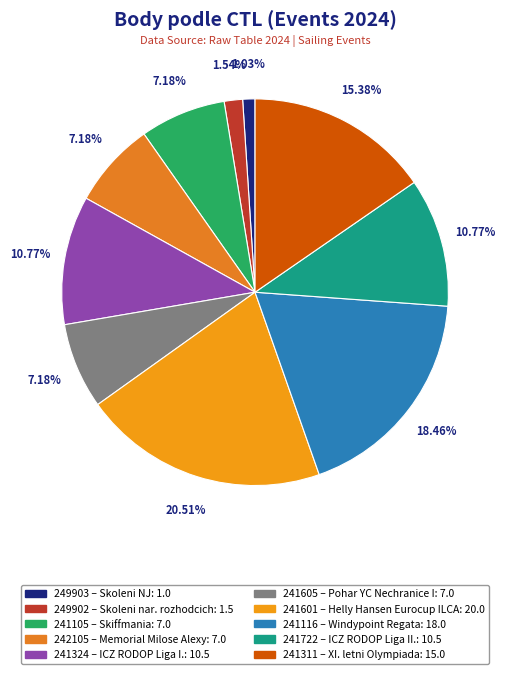

True or false: 241601 accounts for 30% of the total.

False